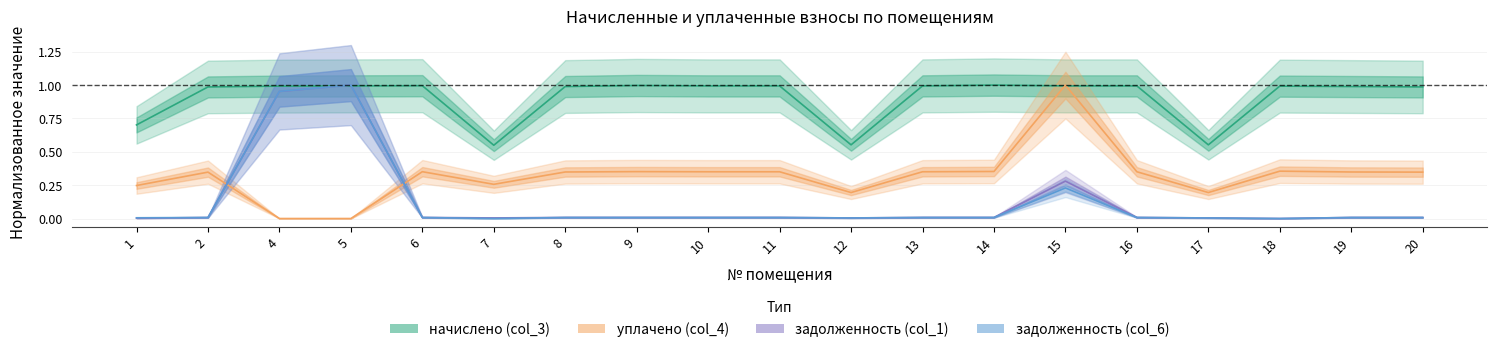

Reading left to right, list all the values displayed in this chart.

задолженность (col_1): 0.0	0.0	1.0	1.0	0.0	0.0	0.0	0.0	0.0	0.0	0.0	0.0	0.0	0.3	0.0	0.0	0.0	0.0	0.0
задолженность (col_6): 0.0	0.0	1.0	1.0	0.0	0.0	0.0	0.0	0.0	0.0	0.0	0.0	0.0	0.2	0.0	0.0	0.0	0.0	0.0
начислено (col_3): 0.7	1.0	1.0	1.0	1.0	0.5	1.0	1.0	1.0	1.0	0.6	1.0	1.0	1.0	1.0	0.6	1.0	1.0	1.0
уплачено (col_4): 0.2	0.3	0.0	0.0	0.4	0.3	0.3	0.4	0.4	0.4	0.2	0.4	0.4	1.0	0.4	0.2	0.4	0.3	0.3